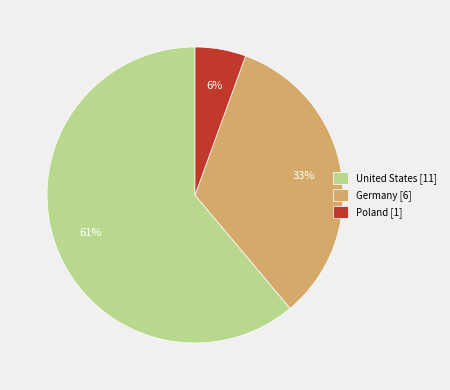

Does Poland represent more than half of the total?

No